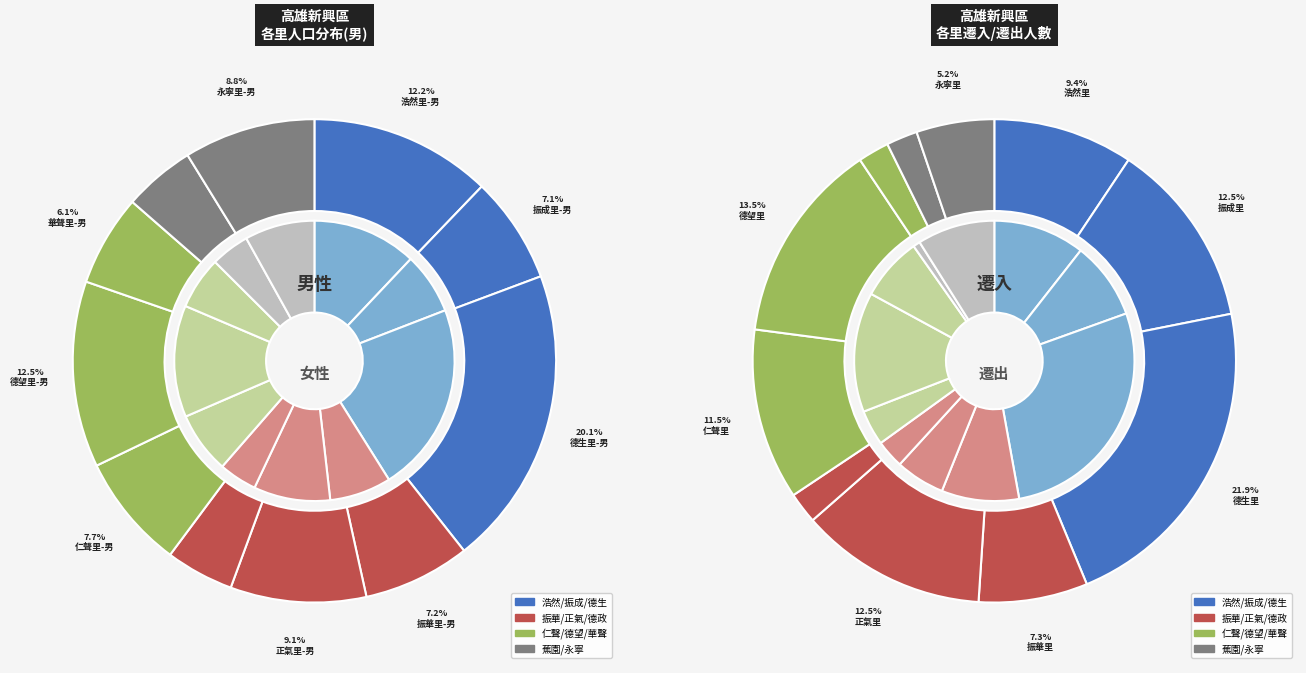

Rank the categories by value from highest to lowest.

德生里-男, 德望里-男, 浩然里-男, 正氣里-男, 永寧里-男, 仁聲里-男, 振華里-男, 振成里-男, 華聲里-男, 蕉園里-男, 德政里-男